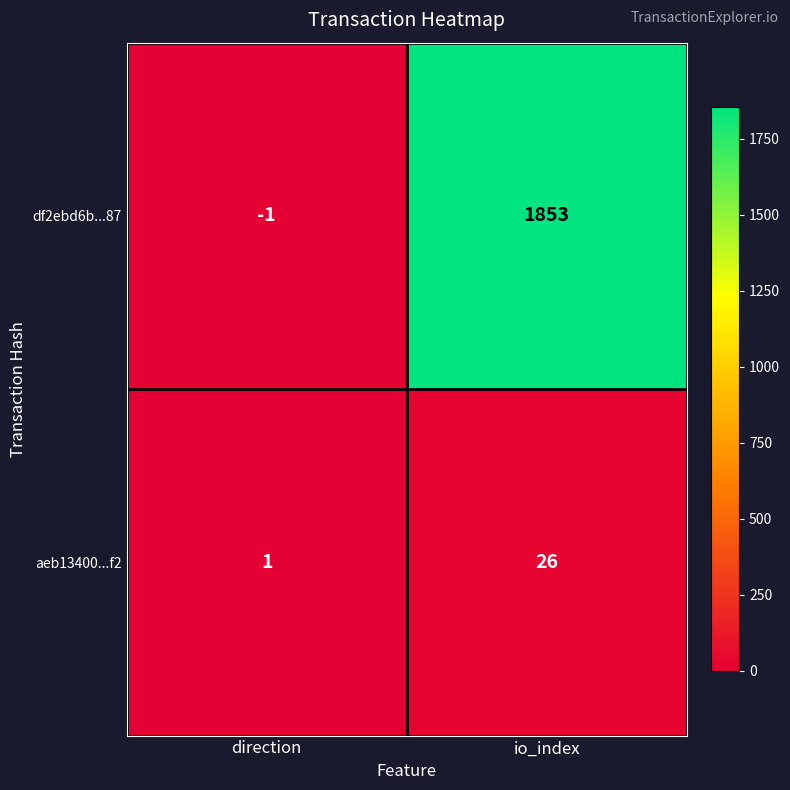

How many values in the df2ebd6b...87 series are below 1853?

1